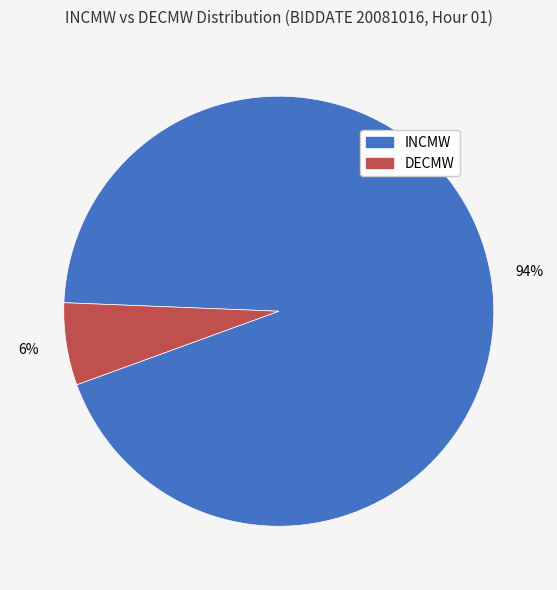

Between INCMW and DECMW, which is larger?

INCMW